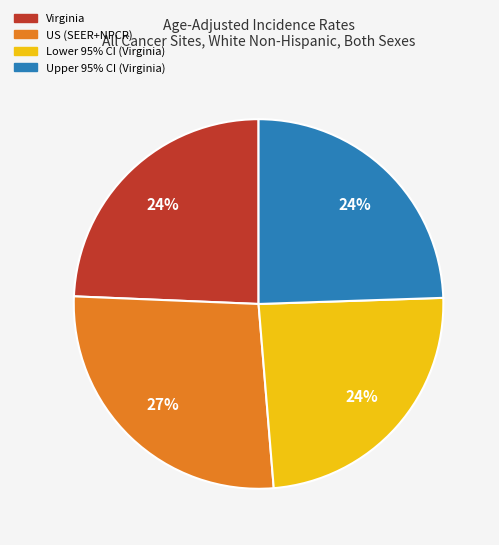

What is the ratio of the value at Virginia to the value at Lower 95% CI (Virginia)?

1.0